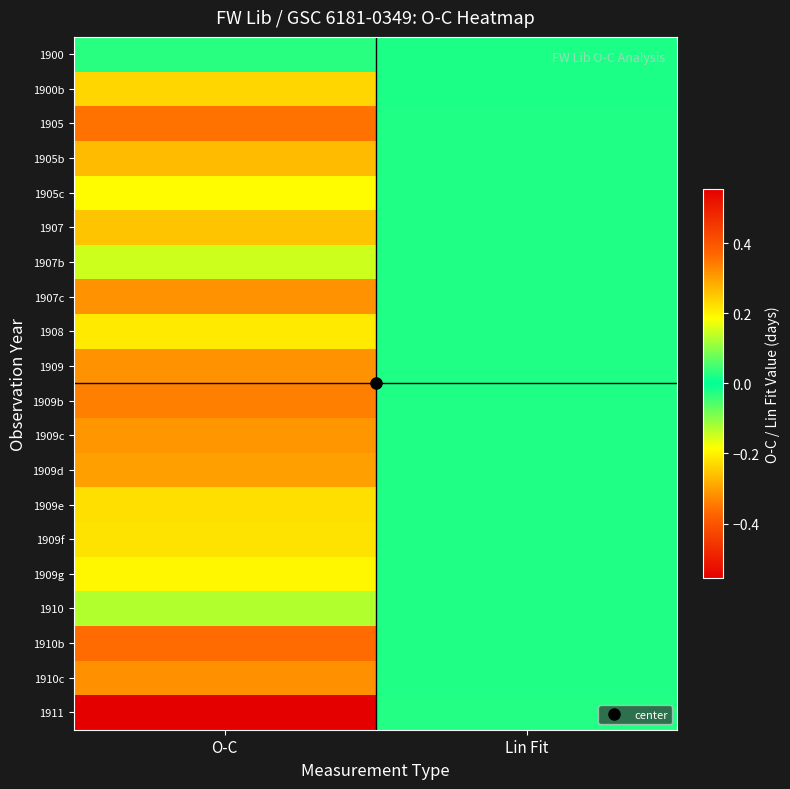

Reading right to left, what are all the values shown in this chart?

1900: Lin Fit=-0.0	O-C=0.0
1900b: Lin Fit=-0.0	O-C=0.2
1905: Lin Fit=-0.0	O-C=-0.4
1905b: Lin Fit=-0.0	O-C=-0.3
1905c: Lin Fit=-0.0	O-C=-0.2
1907: Lin Fit=-0.0	O-C=-0.3
1907b: Lin Fit=-0.0	O-C=-0.1
1907c: Lin Fit=-0.0	O-C=0.3
1908: Lin Fit=-0.0	O-C=-0.2
1909: Lin Fit=-0.0	O-C=-0.3
1909b: Lin Fit=-0.0	O-C=-0.3
1909c: Lin Fit=-0.0	O-C=-0.3
1909d: Lin Fit=-0.0	O-C=-0.3
1909e: Lin Fit=-0.0	O-C=-0.2
1909f: Lin Fit=-0.0	O-C=-0.2
1909g: Lin Fit=-0.0	O-C=-0.2
1910: Lin Fit=-0.0	O-C=-0.1
1910b: Lin Fit=-0.0	O-C=-0.4
1910c: Lin Fit=-0.0	O-C=-0.3
1911: Lin Fit=-0.0	O-C=0.6